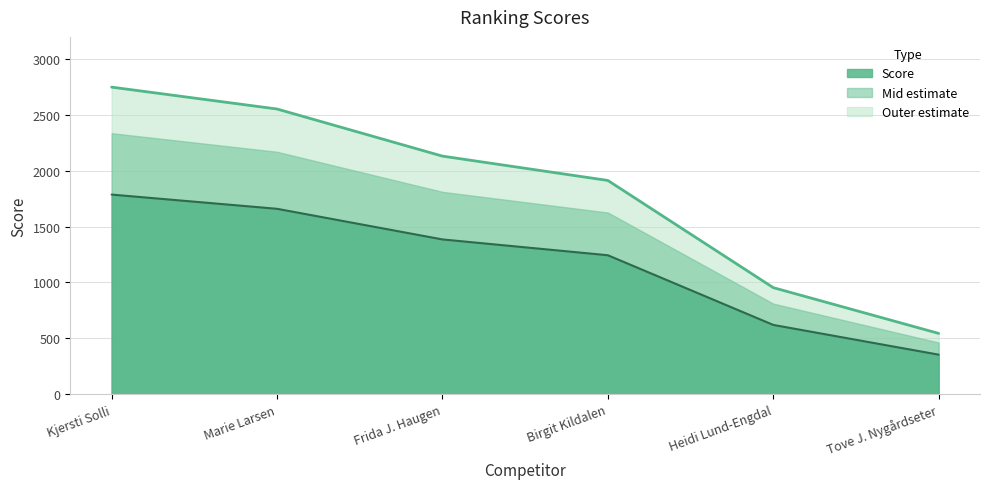

How many data points are less than 2132?

3